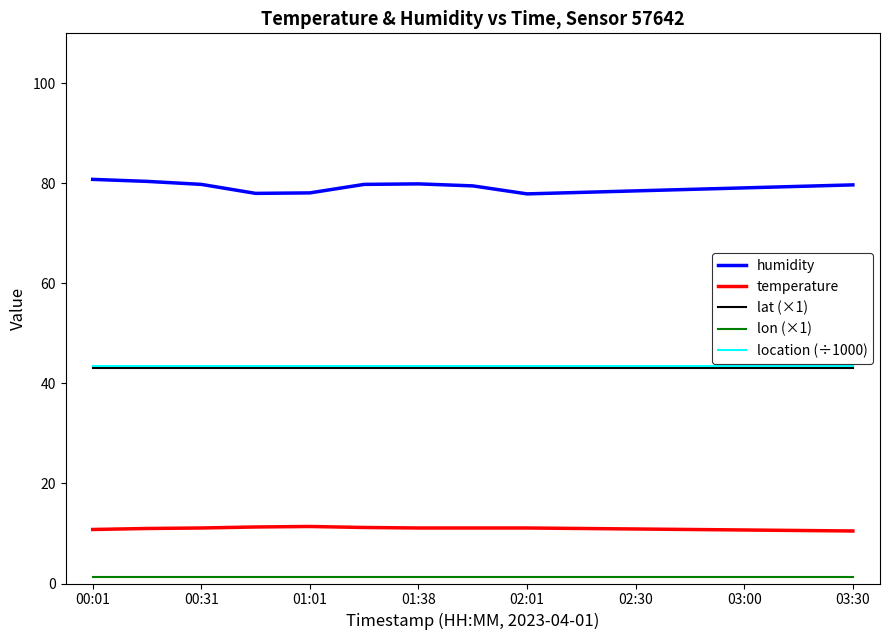

Count the number of categories in the chart.

15